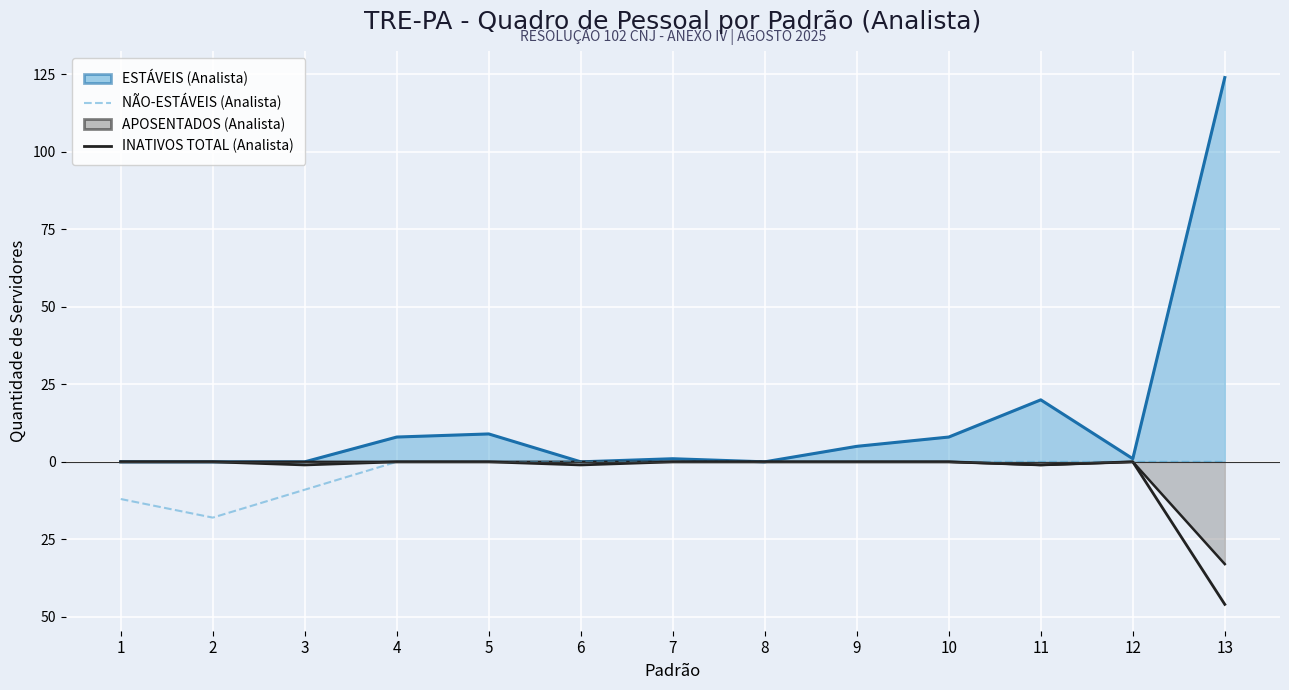

Which label corresponds to the smallest value in the chart?

13